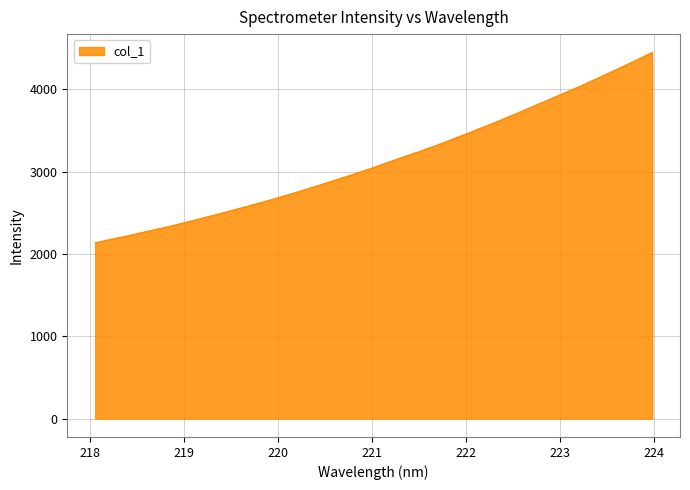

What is the difference between the maximum and minimum values?

2311.8